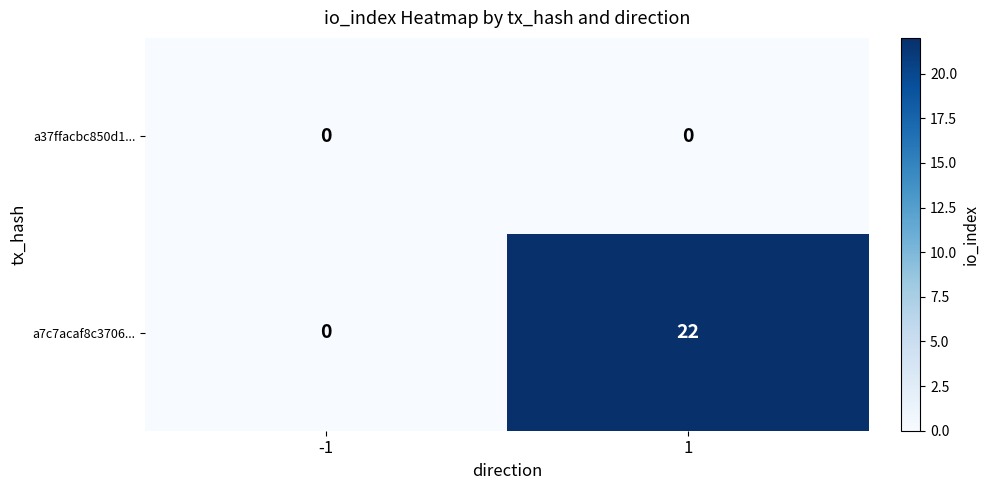

What is the difference between the highest and lowest values at 1?

22